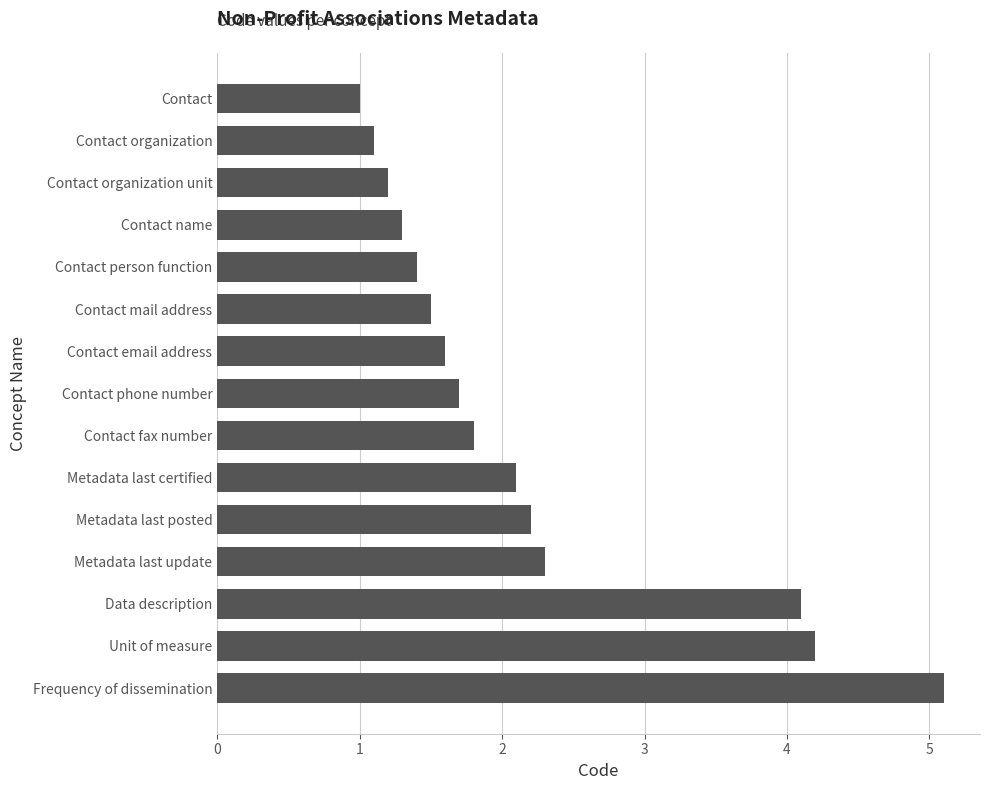

List the labels in order of value, smallest first.

Contact, Contact organization, Contact organization unit, Contact name, Contact person function, Contact mail address, Contact email address, Contact phone number, Contact fax number, Metadata last certified, Metadata last posted, Metadata last update, Data description, Unit of measure, Frequency of dissemination